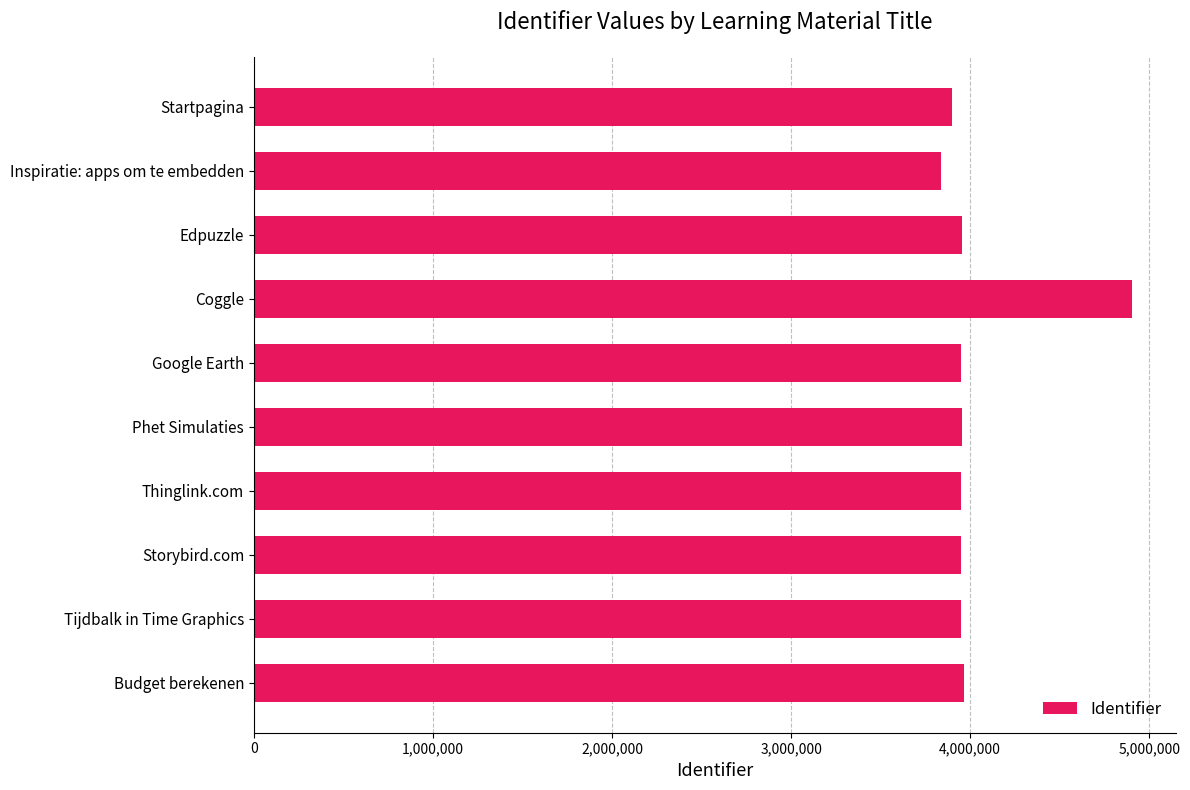

What is the sum of all values?

40304962